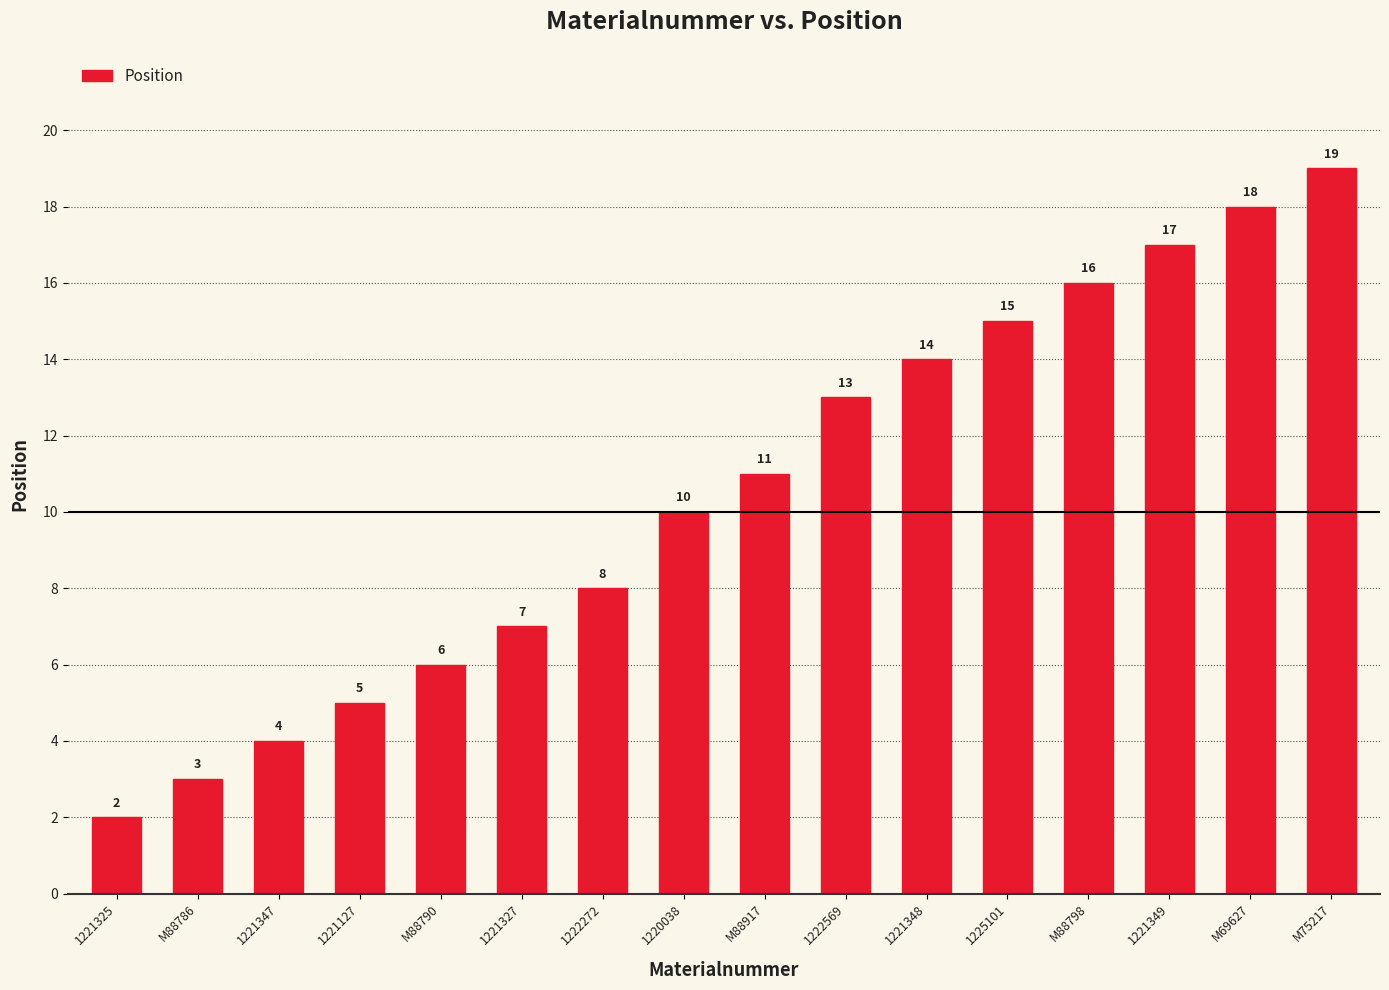

Which has a higher value, M69627 or 1222272?

M69627